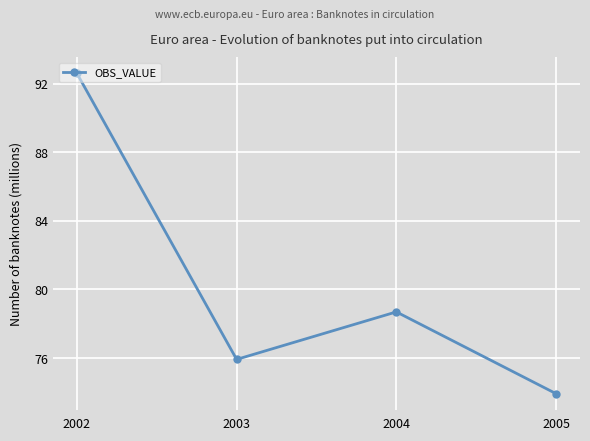

The value at 2005 is 73.9. True or false?

True